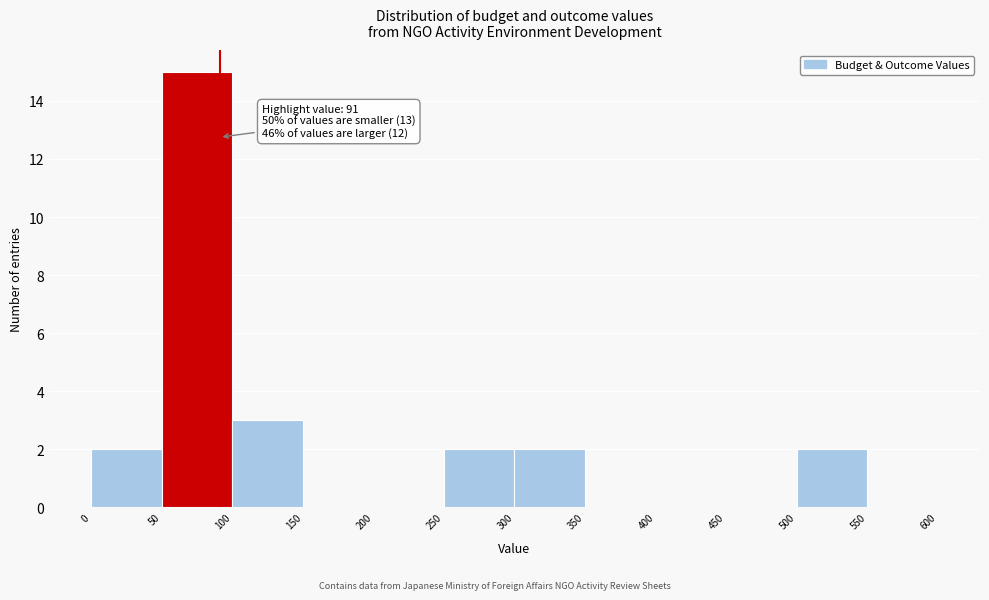

Over which range of the x-axis is the bar tallest?

50 to 100